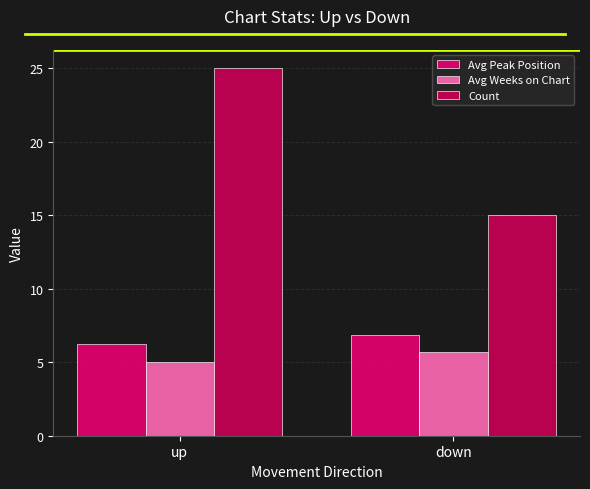

Does the chart contain any negative values?

No